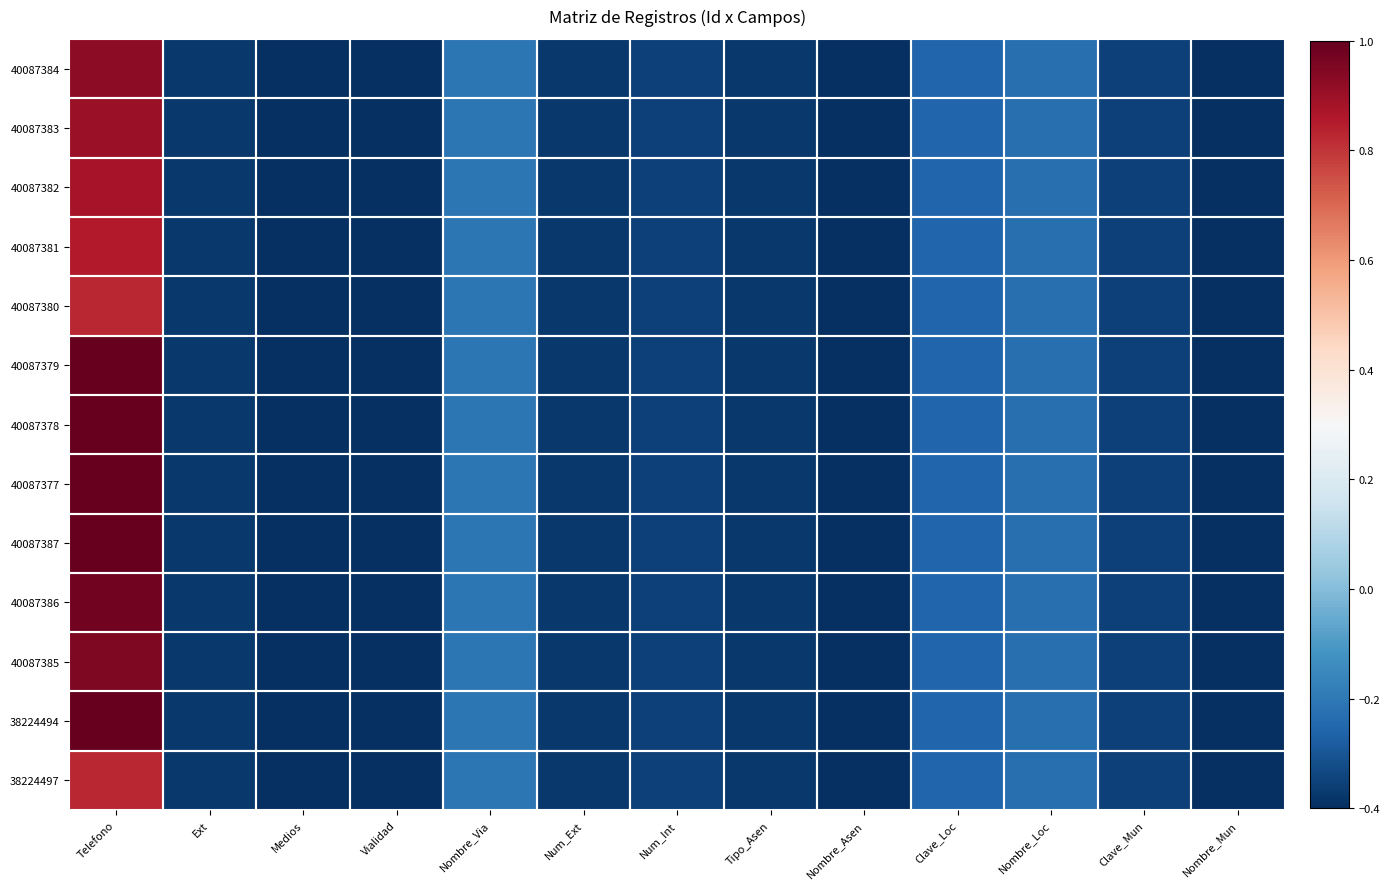

Which has a higher value, Telefono or Nombre_Via?

Telefono